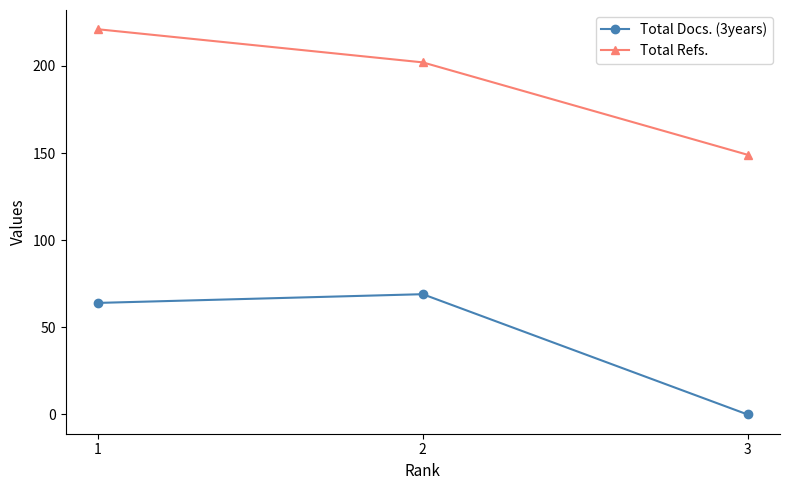

What is the greatest value displayed?

221